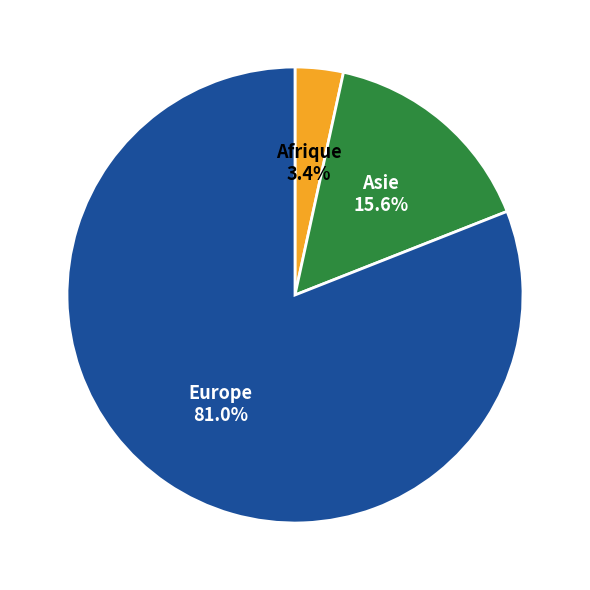

To the nearest percent, what percentage of the pie is Afrique?

3%